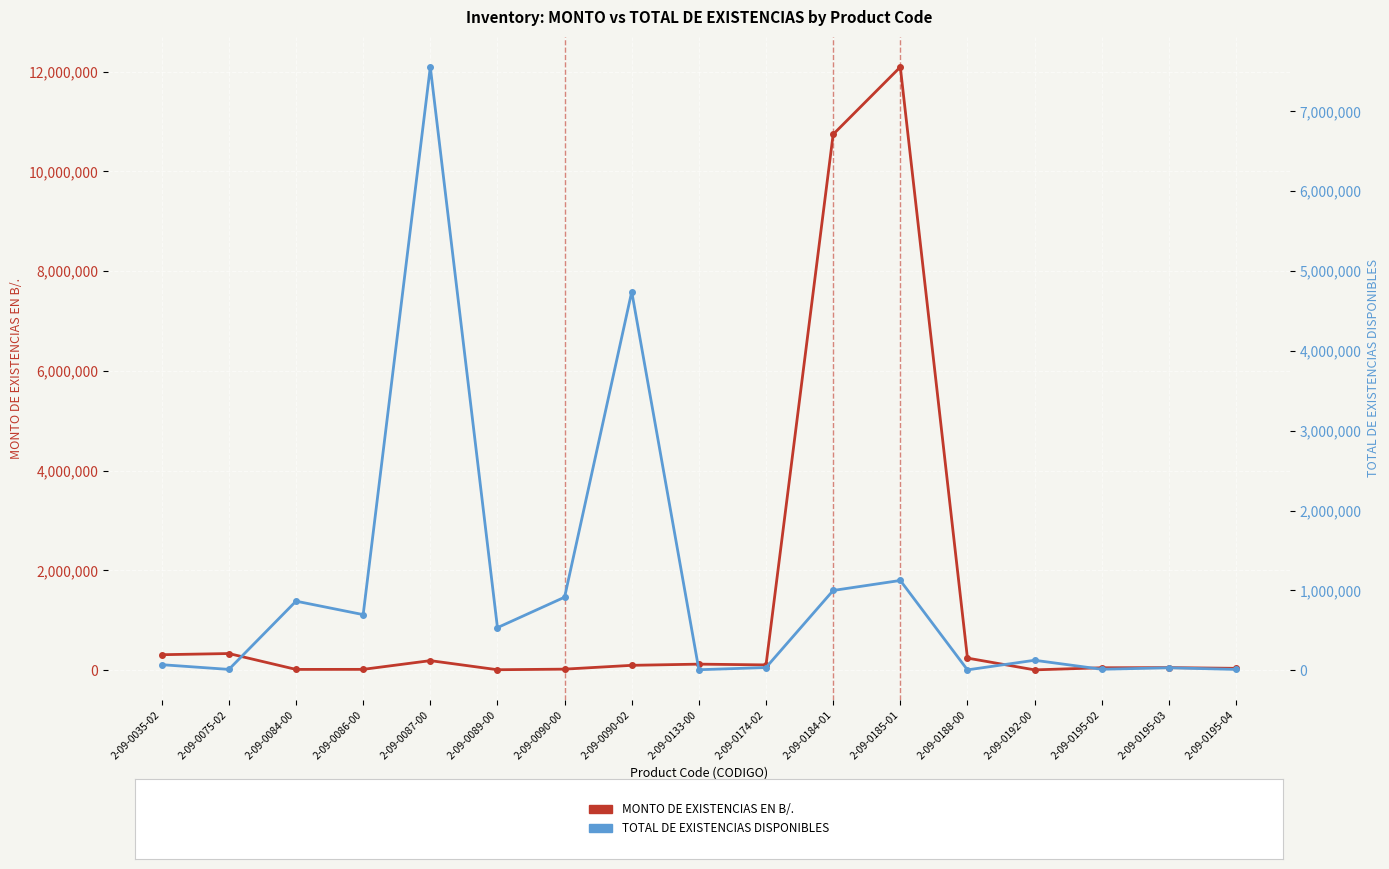

Is this an area chart (filled region under the line)?

No